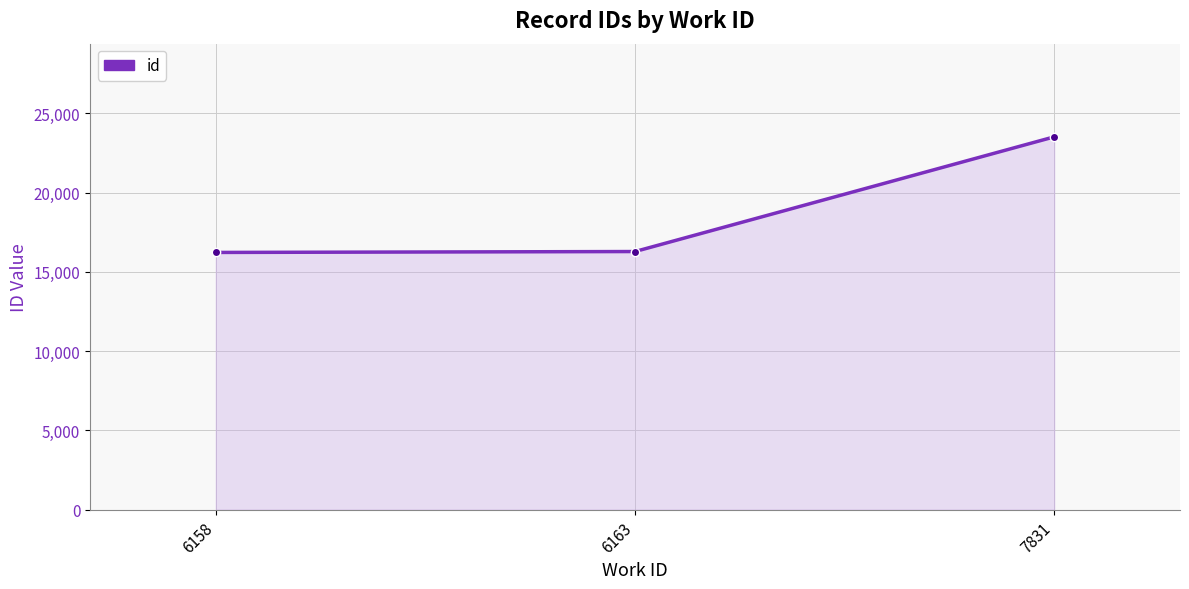

What is the difference between the values at 6163 and 6158?

57